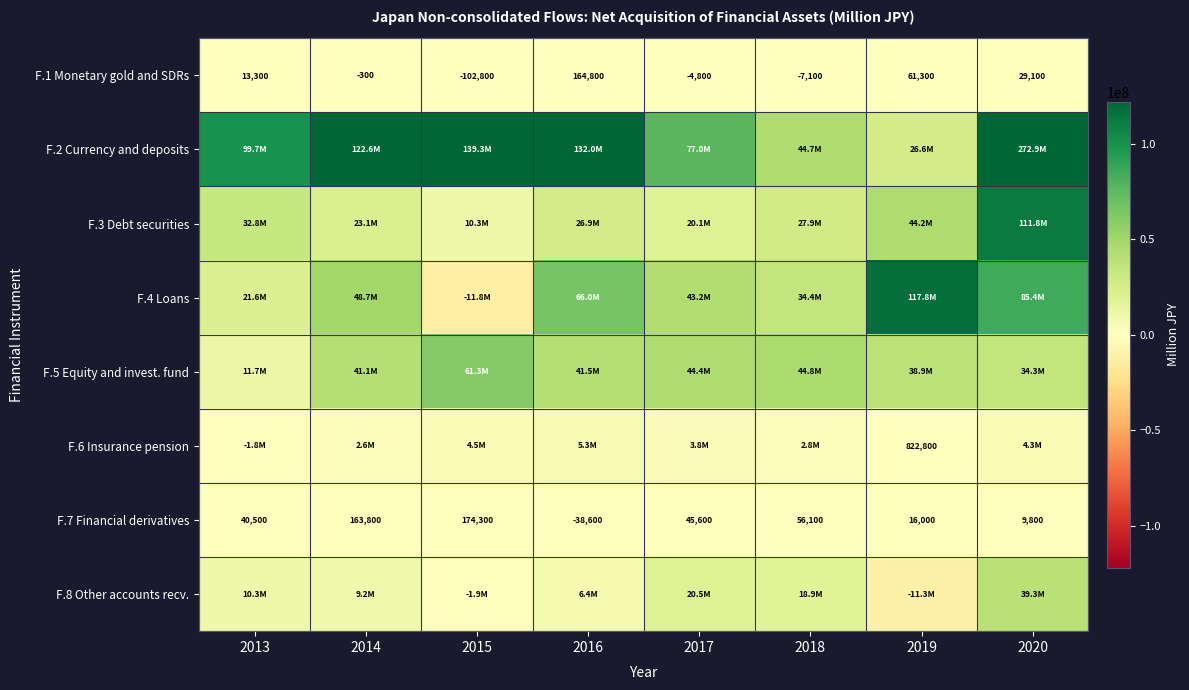

Read the F.1 Monetary gold and SDRs value at 2013.

13300